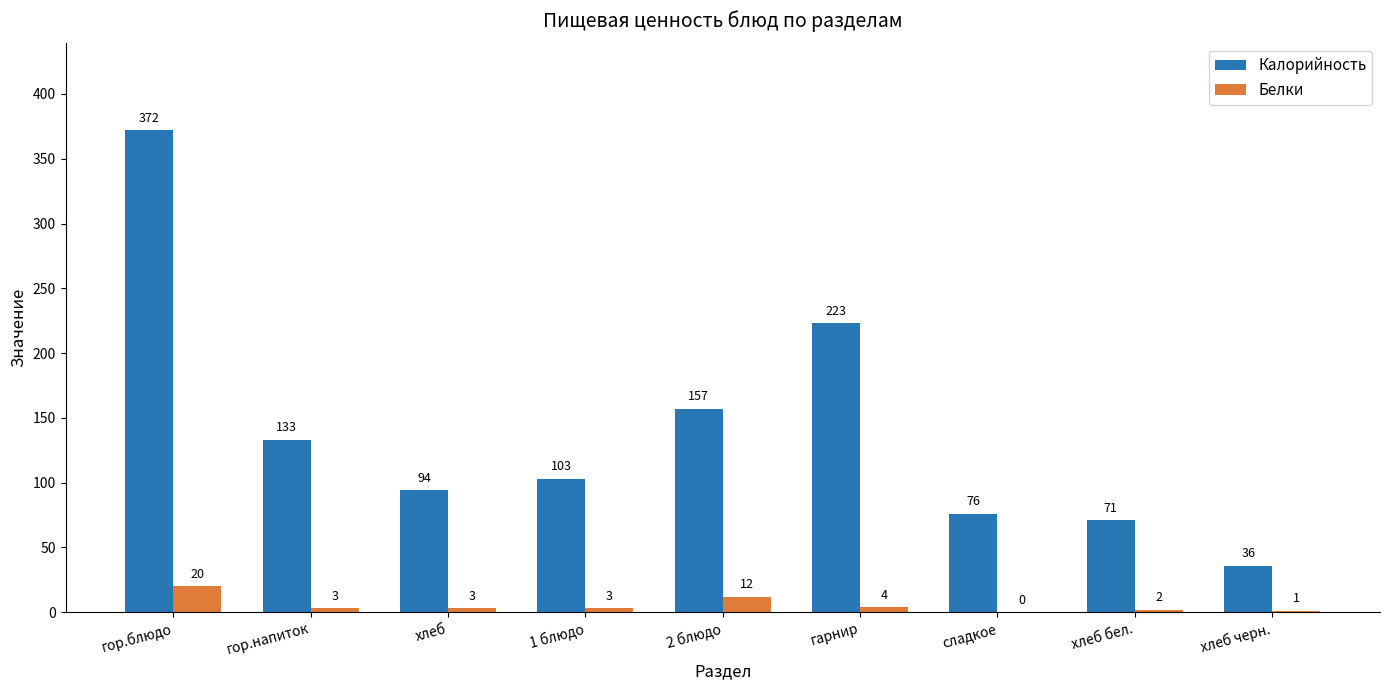

Where does the Белки series first go above 3?

гор.блюдо